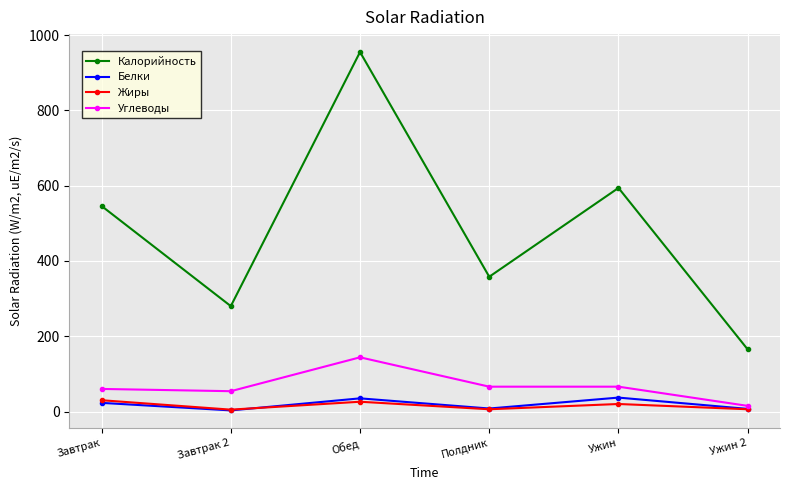

Rank the series at Обед from highest to lowest value.

Калорийность, Углеводы, Белки, Жиры